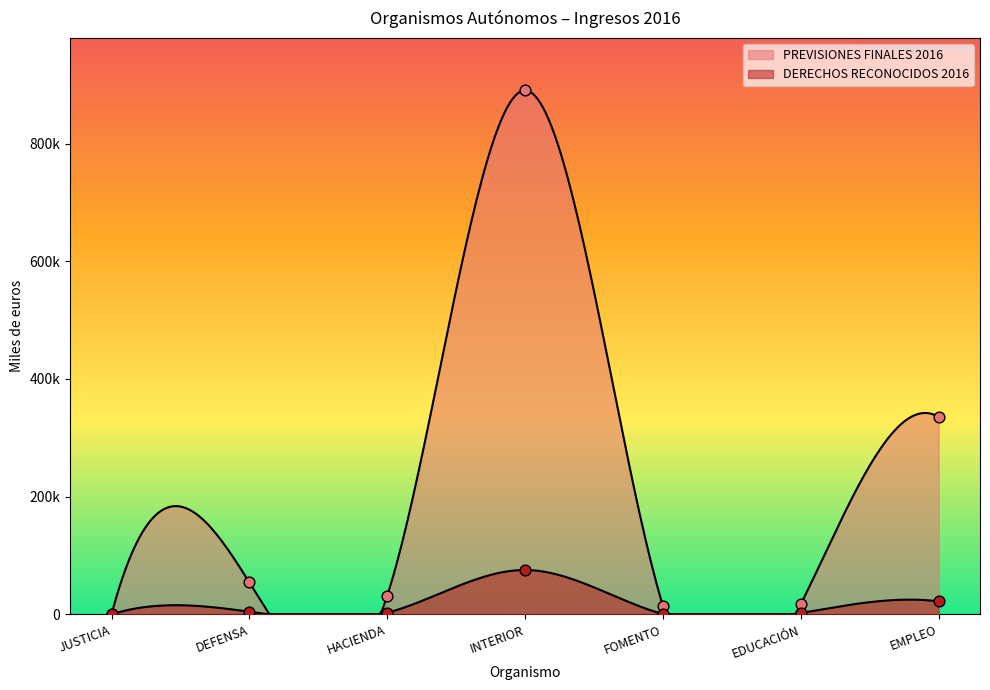

Which series reaches the minimum Y coordinate?

DERECHOS RECONOCIDOS 2016